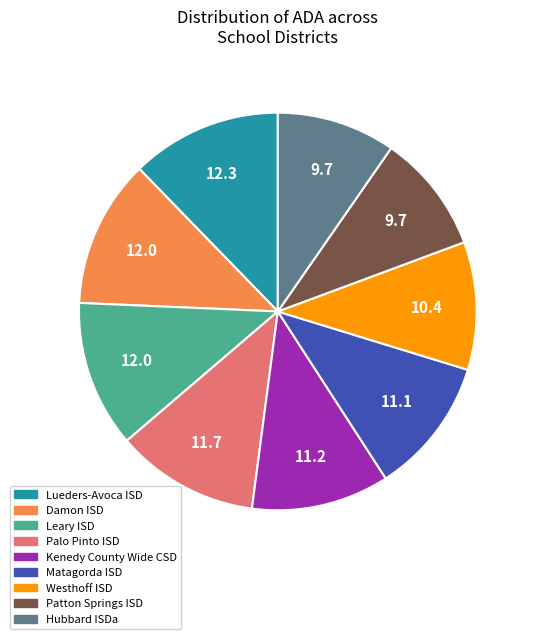

Combined, do Leary ISD and Hubbard ISDa account for over 50%?

No